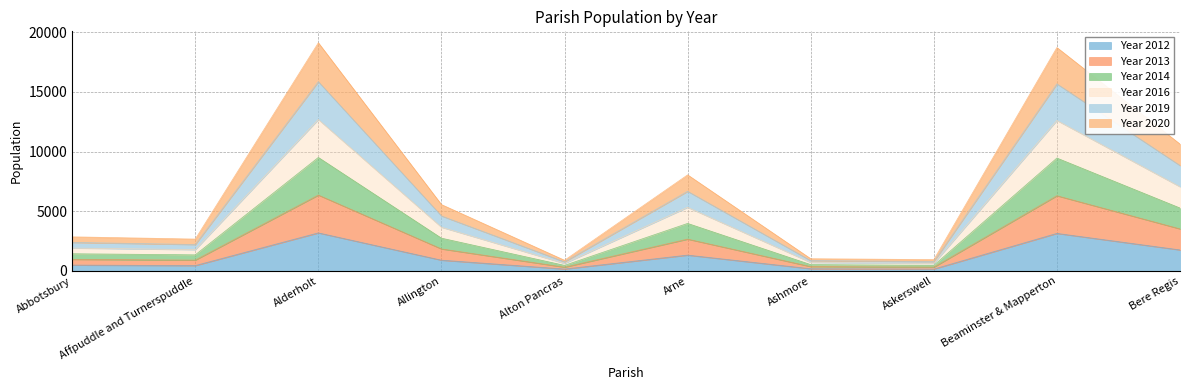

True or false: Year 2014 and Year 2013 cross at least once.

False